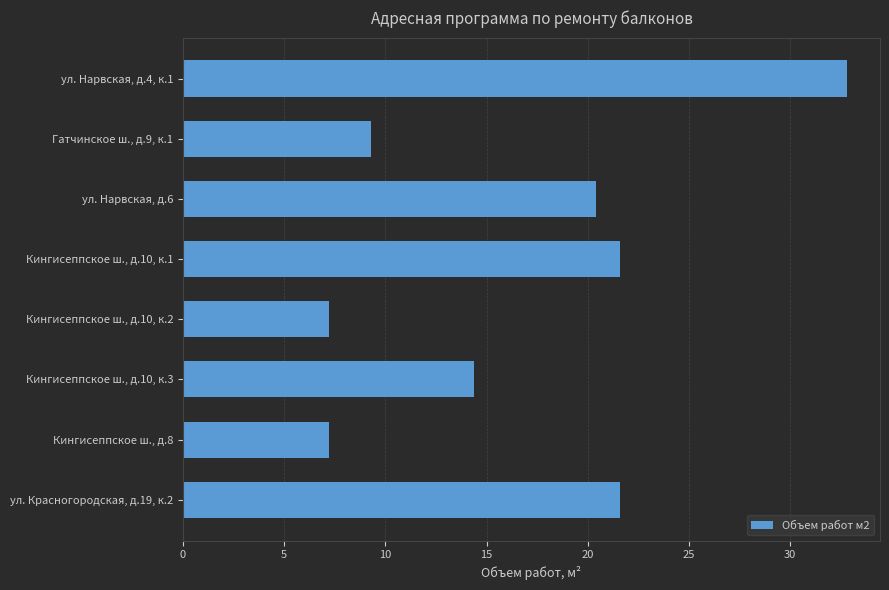

What is the value of the 2nd bar from the top?

9.3